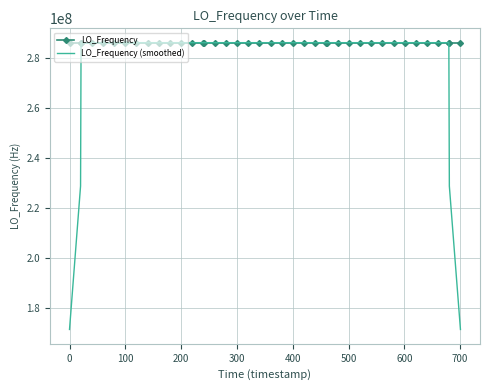

Which series has the largest total across all categories?

LO_Frequency